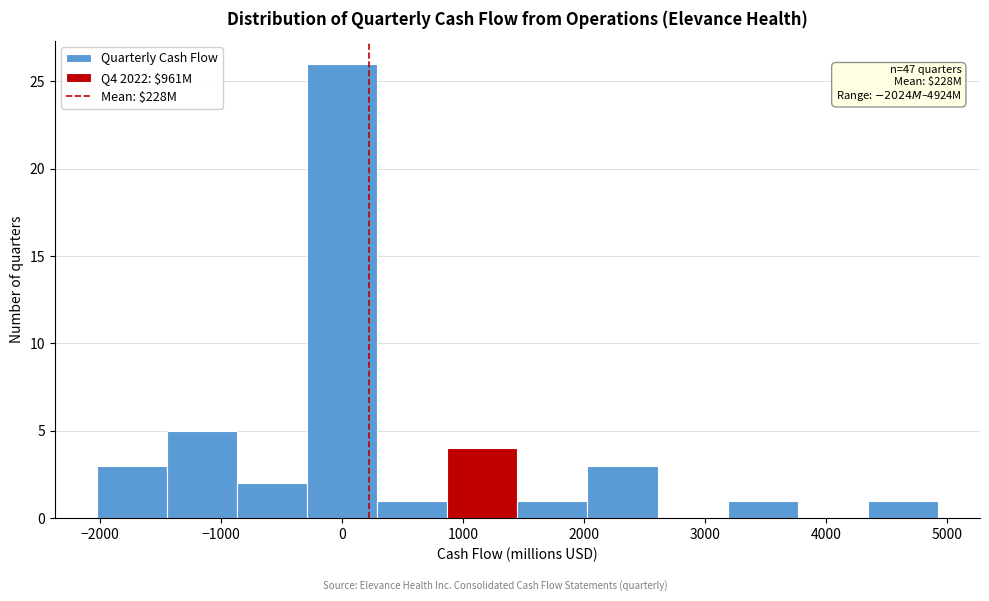

Which range on the x-axis has the tallest bar?

-300 to 300